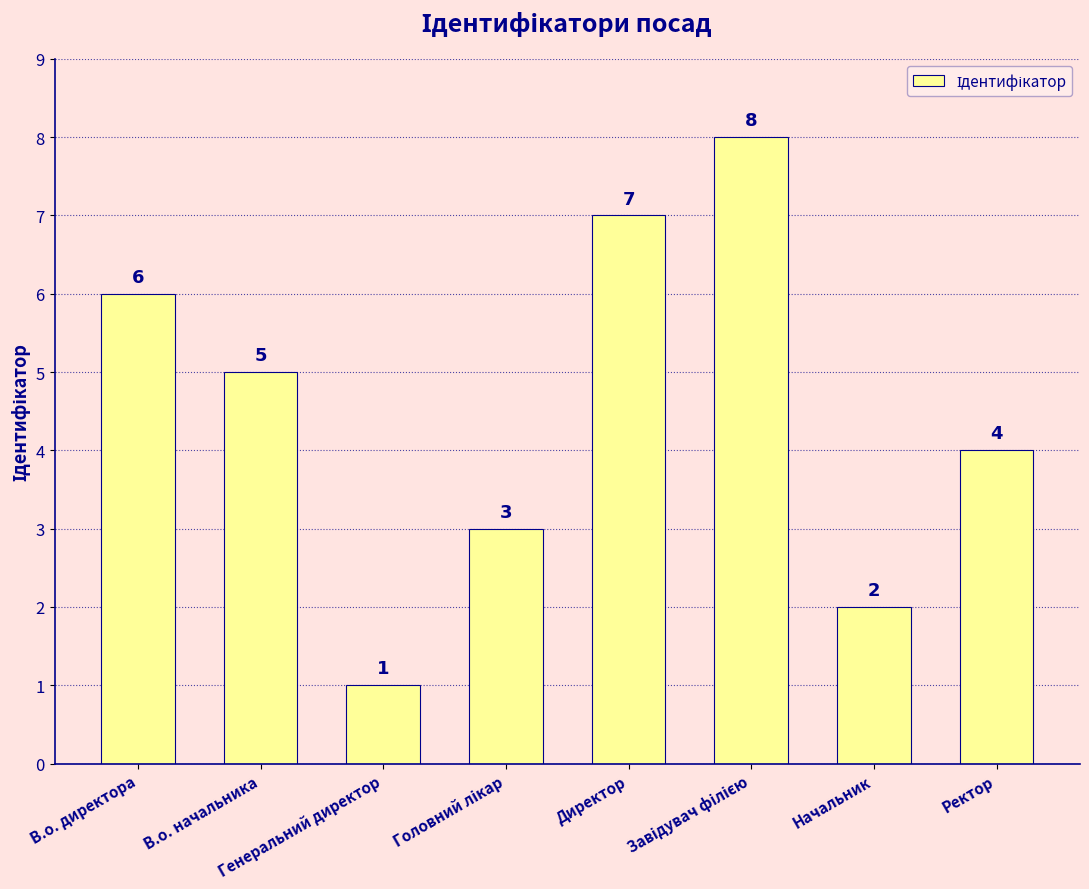

What is the smallest value displayed?

1